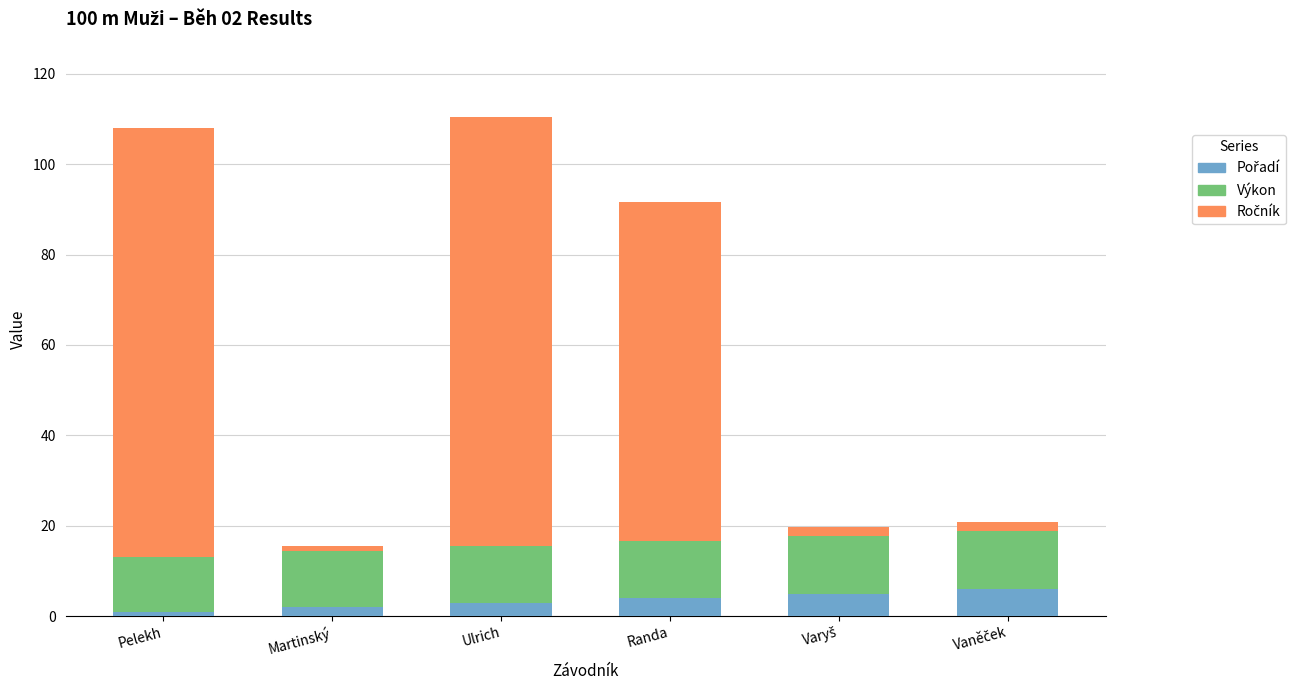

What is the sum of all Pořadí values?

21.0